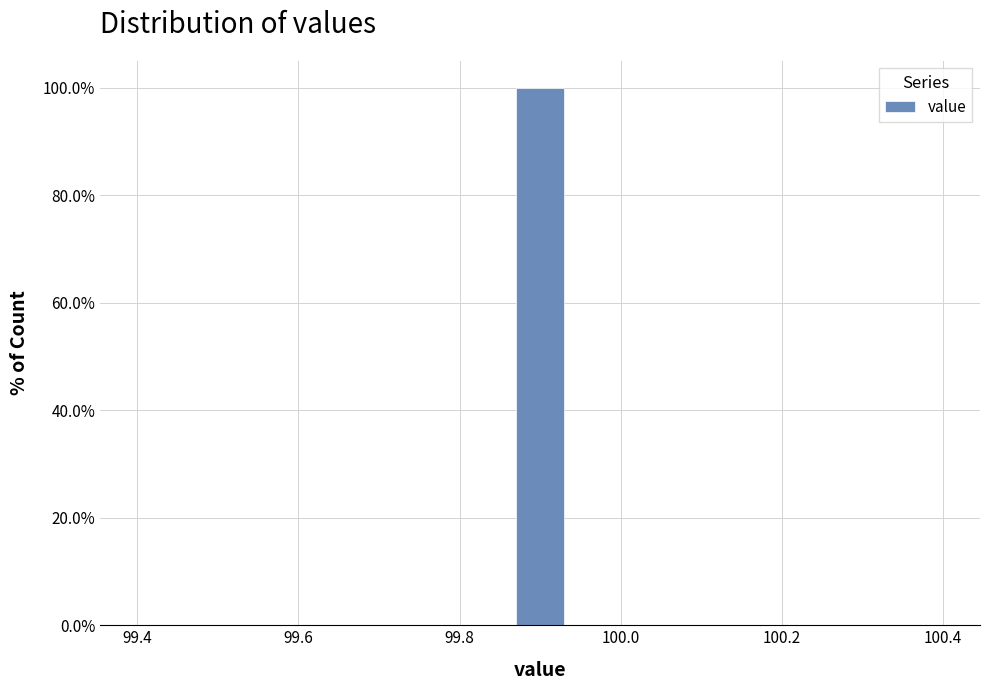

Around what value on the x-axis is the tallest bar? Give the approximate position of its centre, as read against the axis.

99.90